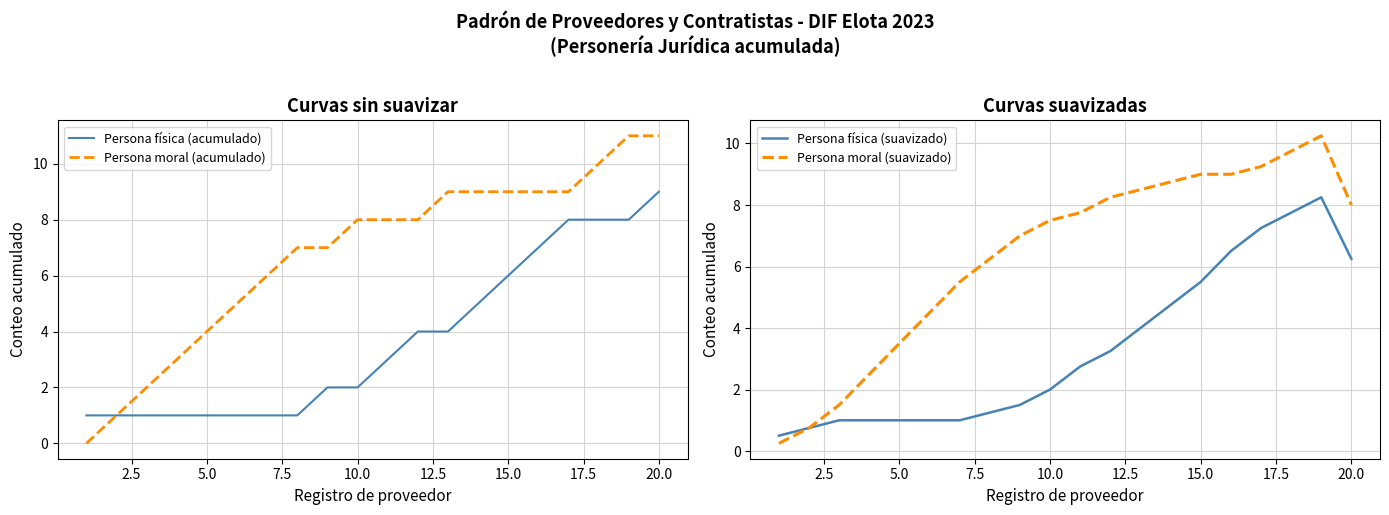

Is it true that Persona moral (acumulado) equals 8 at 10.0?

True